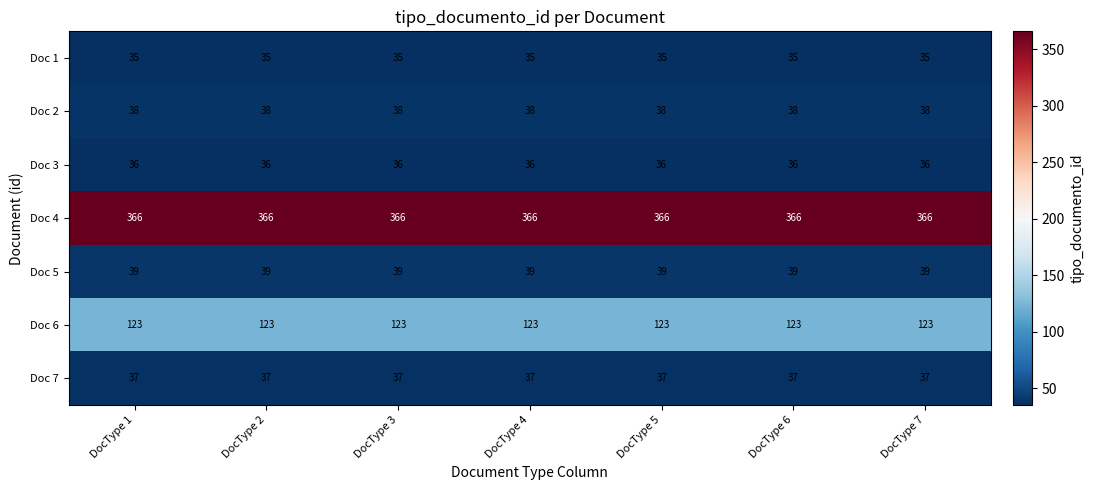

What is the highest value of the Doc 3 series?

36